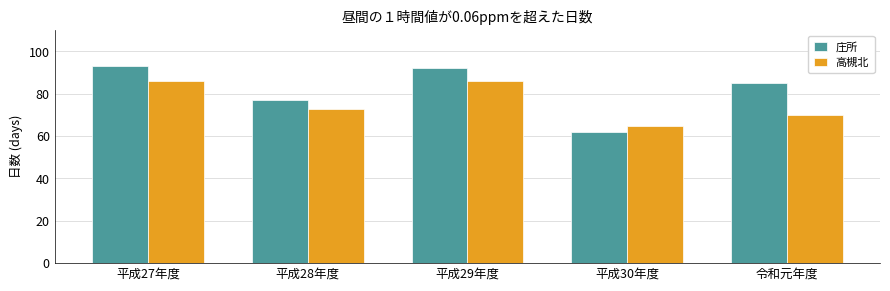

Reading left to right, transcribe all the data shown in this chart.

庄所: 93	77	92	62	85
高槻北: 86	73	86	65	70